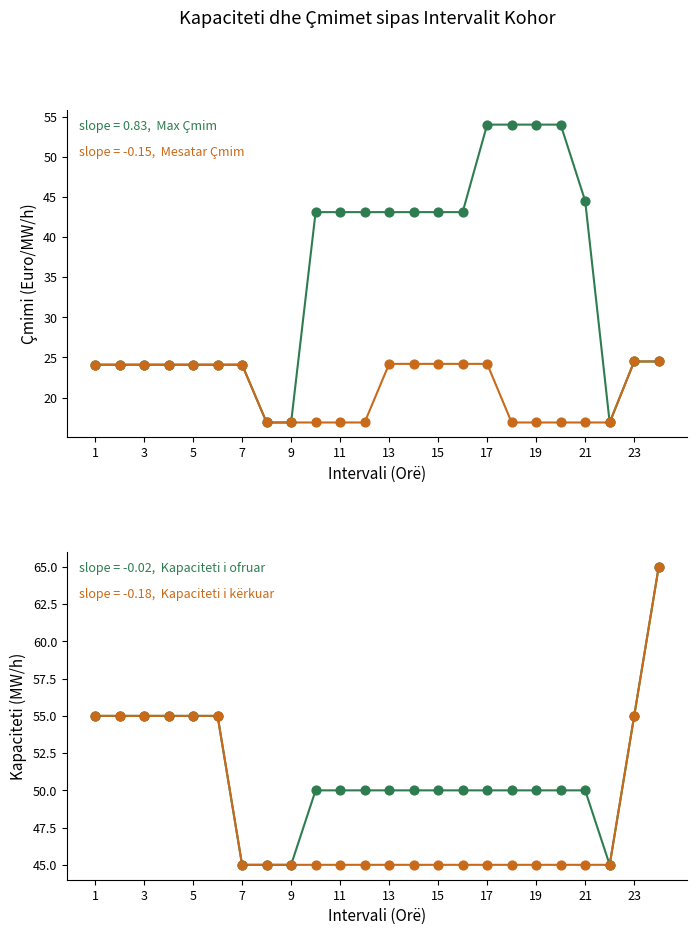

Which series has the widest spread of Y values?

Çmimi i ofertës më të lartë